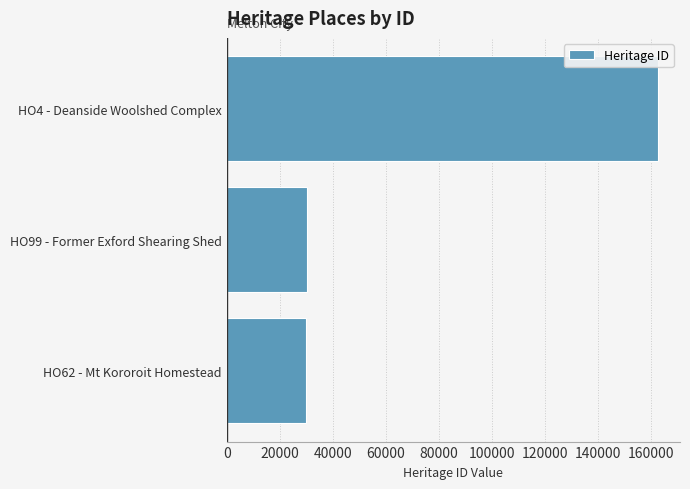

The value at HO62 - Mt Kororoit Homestead is 6472. True or false?

False